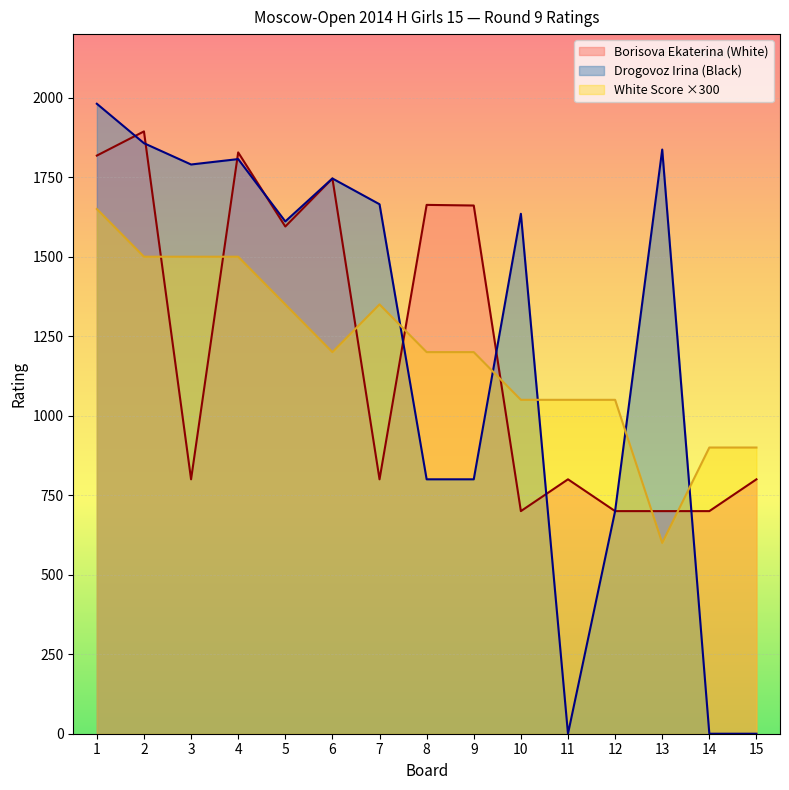

Reading right to left, extract all data points from this chart.

Borisova Ekaterina: 15=800	14=700	13=700	12=700	11=800	10=700	9=1661	8=1663	7=800	6=1746	5=1595	4=1828	3=800	2=1894	1=1818
Drogovoz Irina: 15=0	14=0	13=1837	12=700	11=0	10=1635	9=800	8=800	7=1665	6=1746	5=1611	4=1807	3=1790	2=1857	1=1981
White Score: 15=900	14=900	13=600	12=1050	11=1050	10=1050	9=1200	8=1200	7=1350	6=1200	5=1350	4=1500	3=1500	2=1500	1=1650